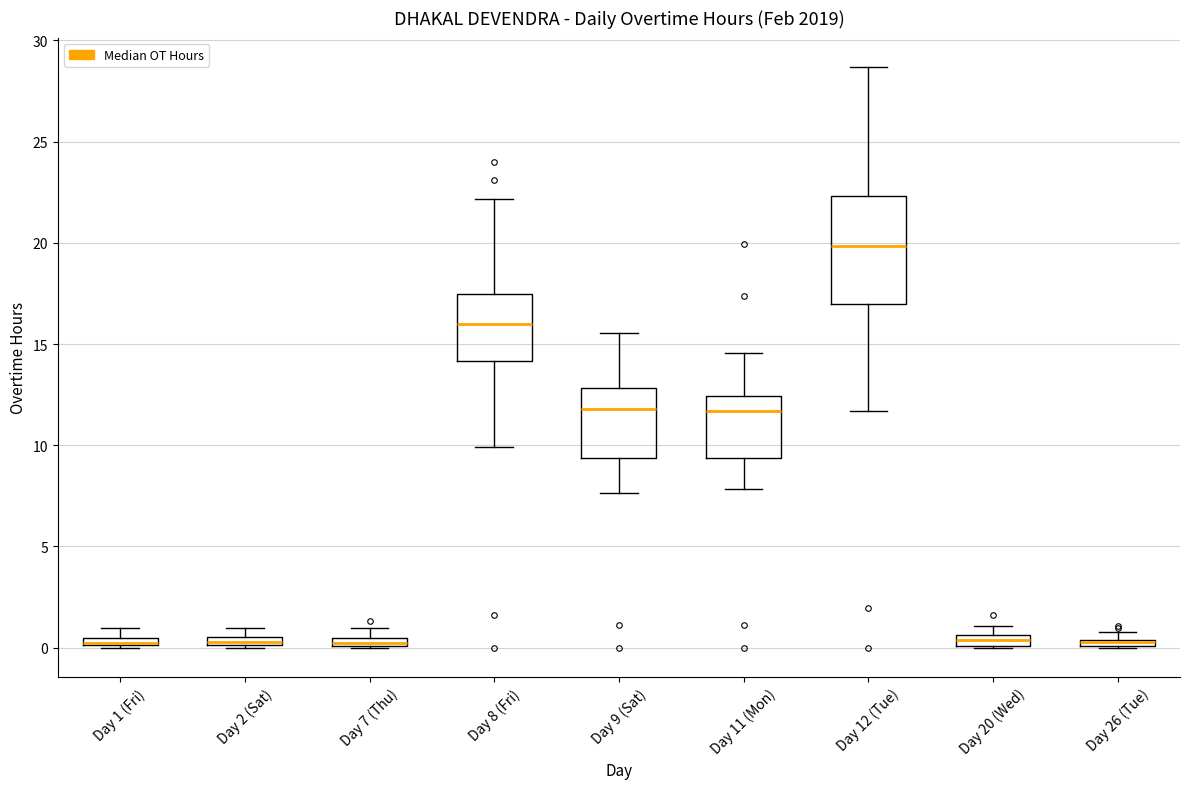

Comparing the boxes themselves (not the whiskers), which one is the tallest?

Day 12 (Tue)